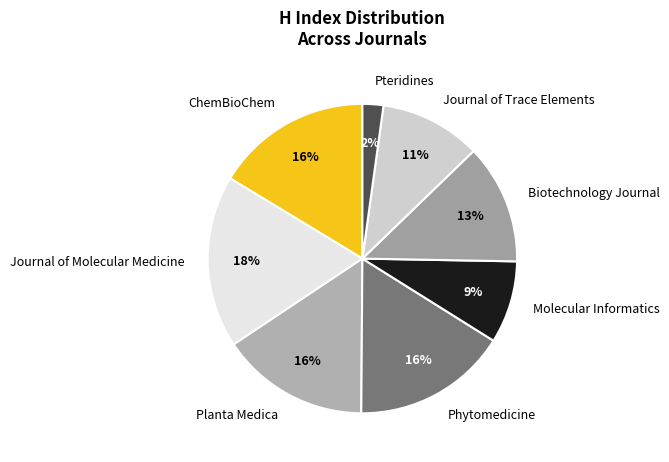

Is the sum of Biotechnology Journal and Molecular Informatics greater than half?

No